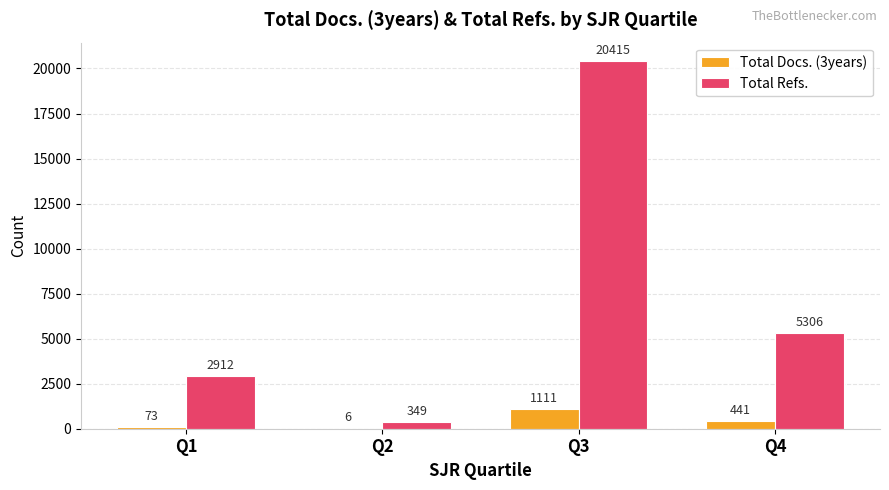

True or false: Total Refs. has a value of 5306 at Q4.

True